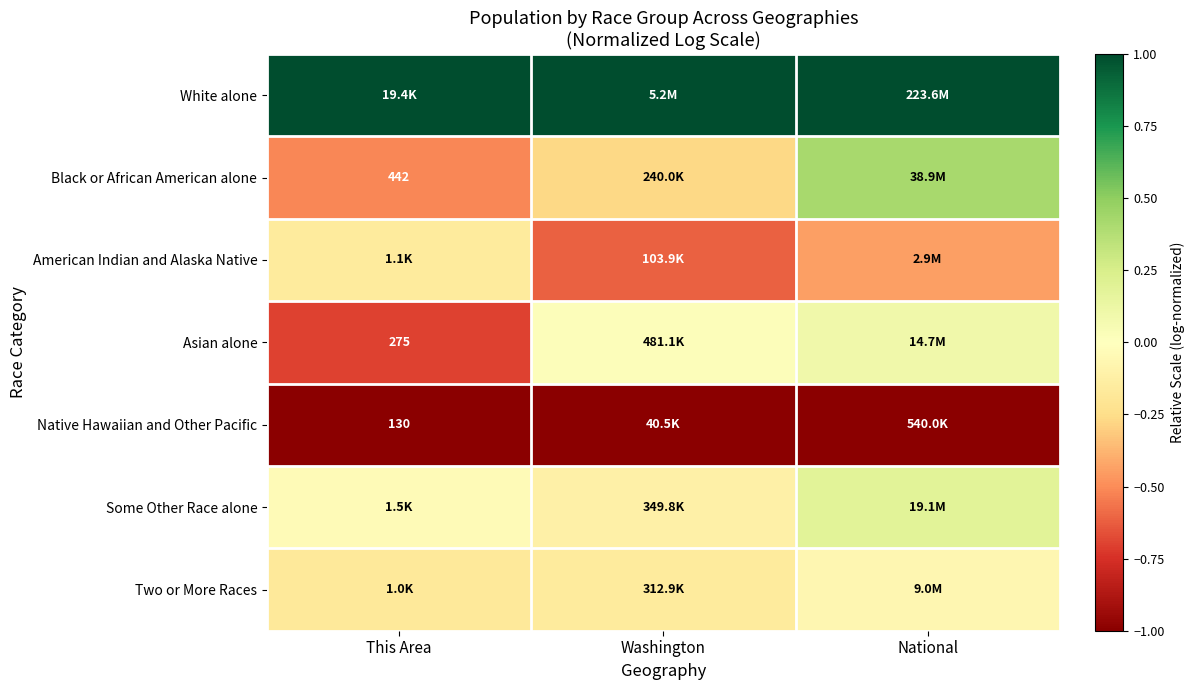

Is the value of Native Hawaiian and Other Pacific at This Area greater than the value of Asian alone at This Area?

No